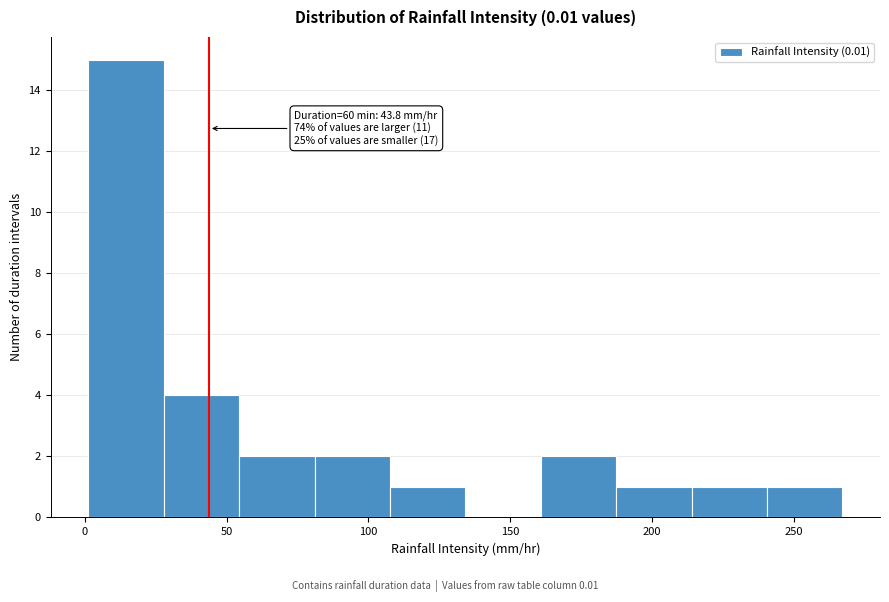

Over which range of the x-axis is the bar tallest?

0 to 30